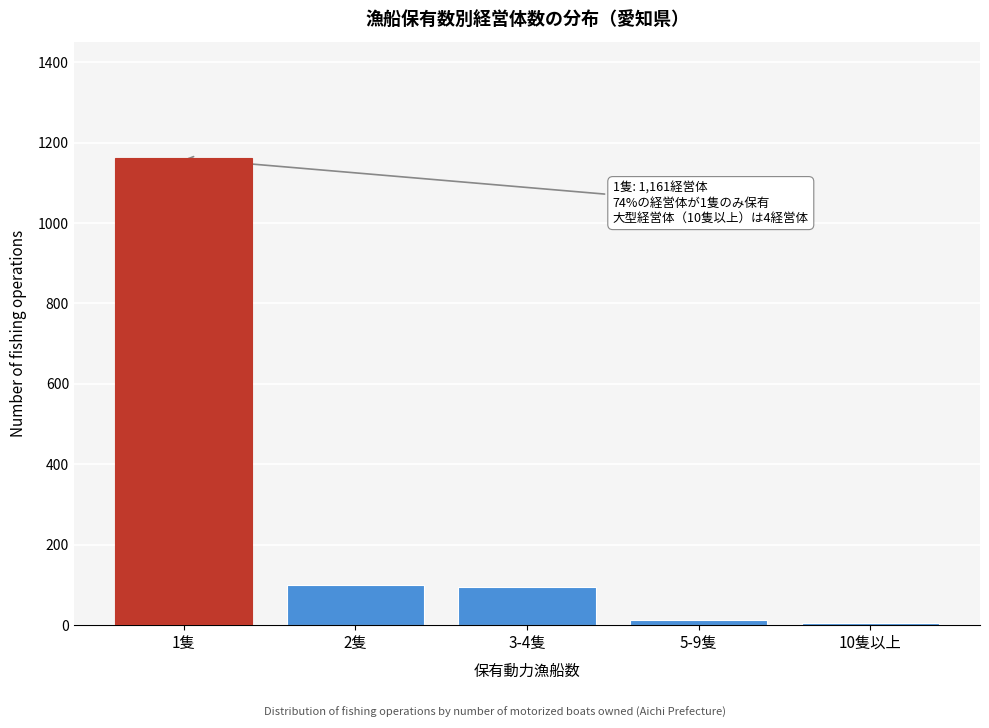

Reading left to right, extract all data points from this chart.

1隻=1161	2隻=100	3-4隻=94	5-9隻=13	10隻以上=4